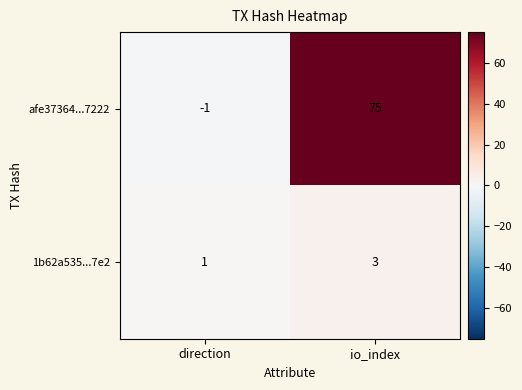

Reading left to right, what are all the values shown in this chart?

afe37364...7222: -1	75
1b62a535...7e2: 1	3